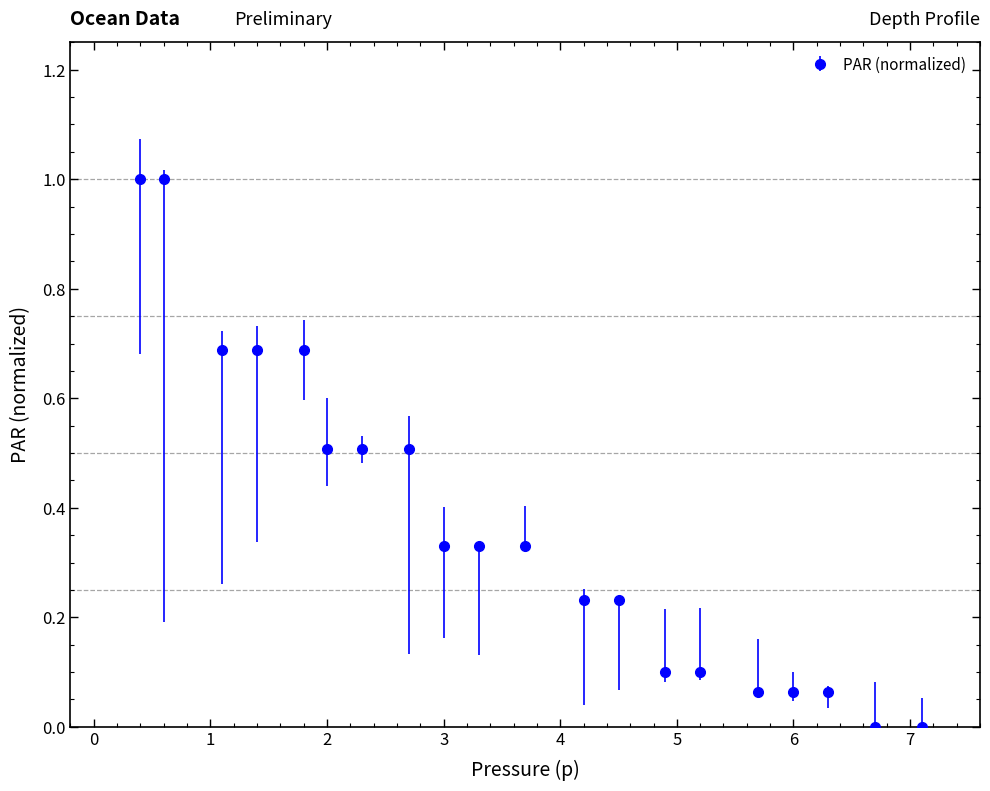

What is the maximum value shown in the chart?

1.0